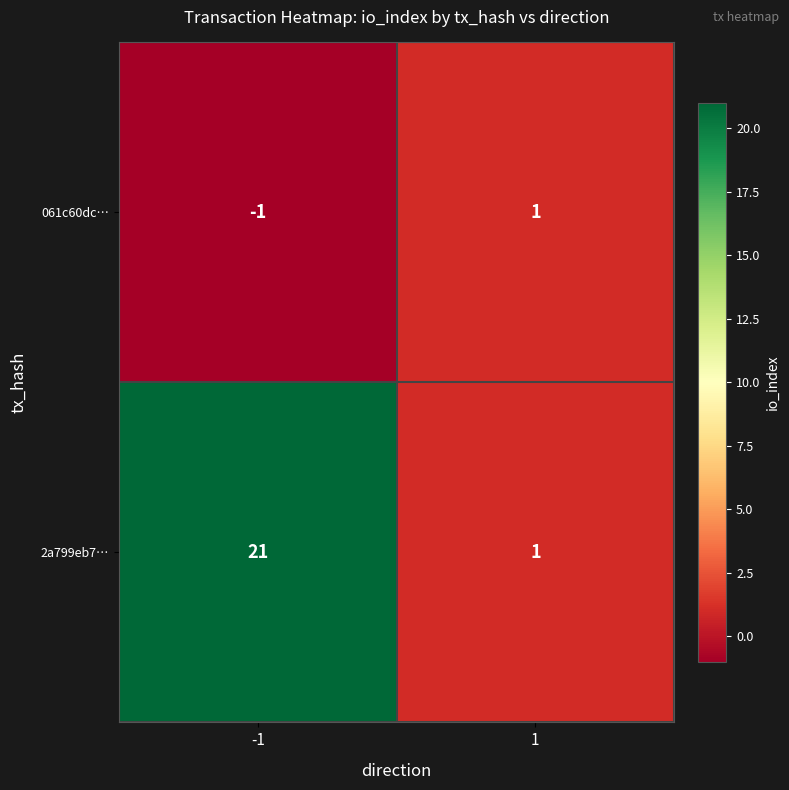

True or false: 2a799eb7… has a value of 6 at -1.

False